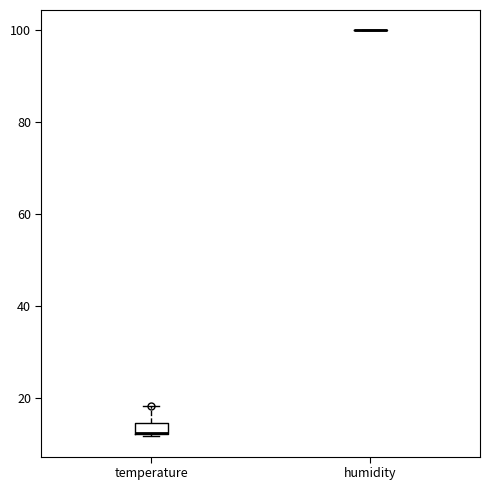

Which box is the tallest, from its lower edge to its upper edge?

temperature